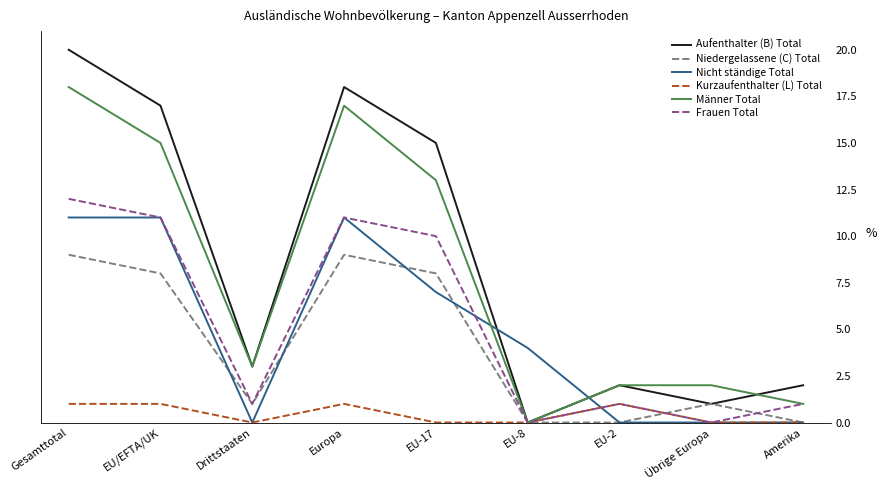

Where do Nicht ständige Total and Niedergelassene (C) Total first cross each other?

EU/EFTA/UK and Drittstaaten